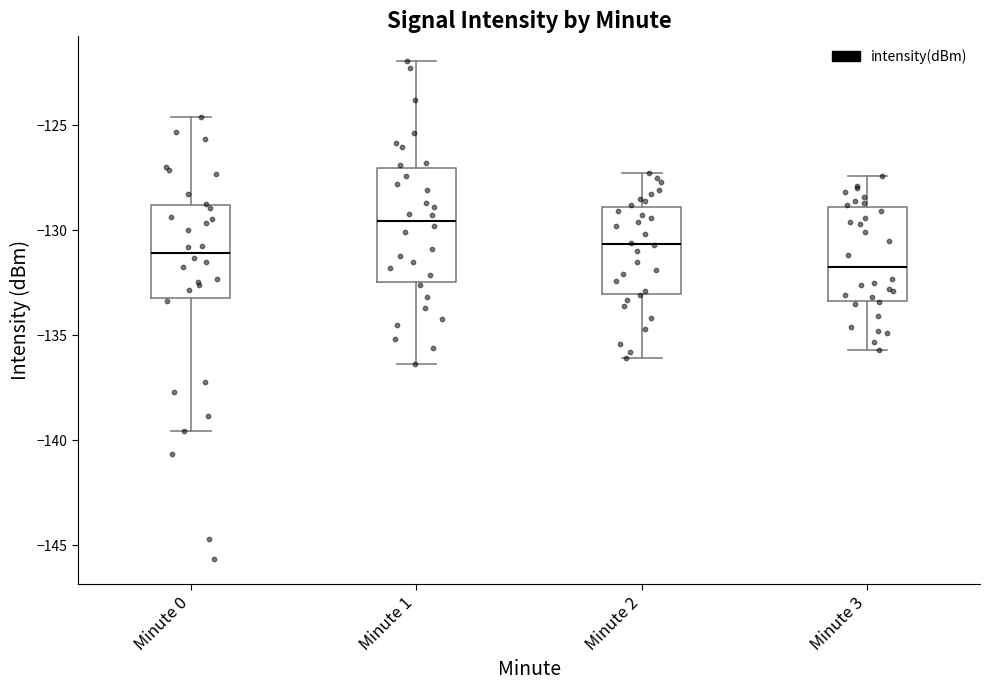

Reading left to right, read every box against the y-axis: the position of its median line, the range the box covers, and the ends of its whiskers. The values are not printed on the chart, so give them approximately, as read against the axis.

Minute 0: median -131.0, box -133.0 to -129.0, whiskers -139.5 to -124.5
Minute 1: median -129.5, box -132.5 to -127.0, whiskers -136.5 to -122.0
Minute 2: median -130.5, box -133.0 to -129.0, whiskers -136.0 to -127.5
Minute 3: median -131.5, box -133.5 to -129.0, whiskers -135.5 to -127.5